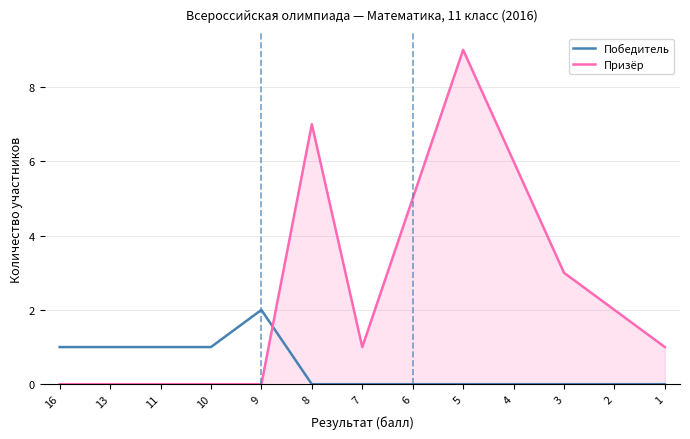

How many times do Победитель and Призёр cross each other?

1